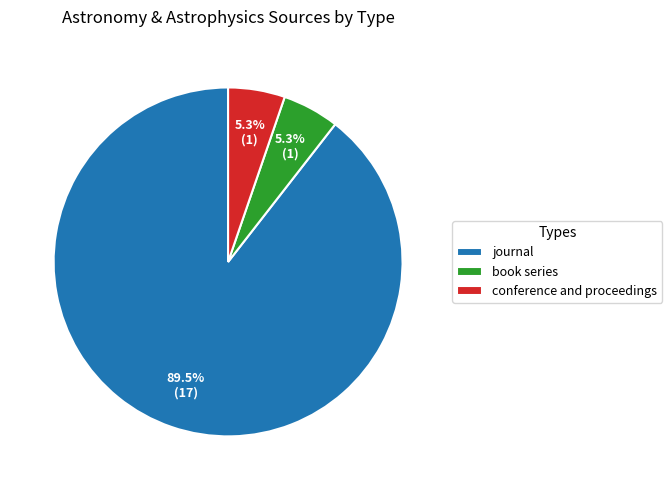

Does book series represent more than half of the total?

No